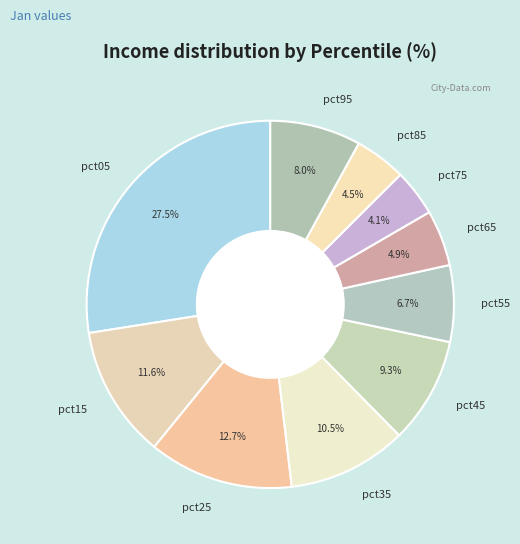

Which slice is the largest?

pct05